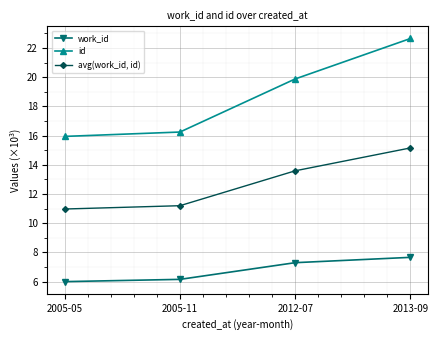

Reading right to left, extract all data points from this chart.

work_id: 2013-09=7.7	2012-07=7.3	2005-11=6.2	2005-05=6.0
id: 2013-09=22.7	2012-07=19.9	2005-11=16.2	2005-05=15.9
avg(work_id, id): 2013-09=15.2	2012-07=13.6	2005-11=11.2	2005-05=11.0